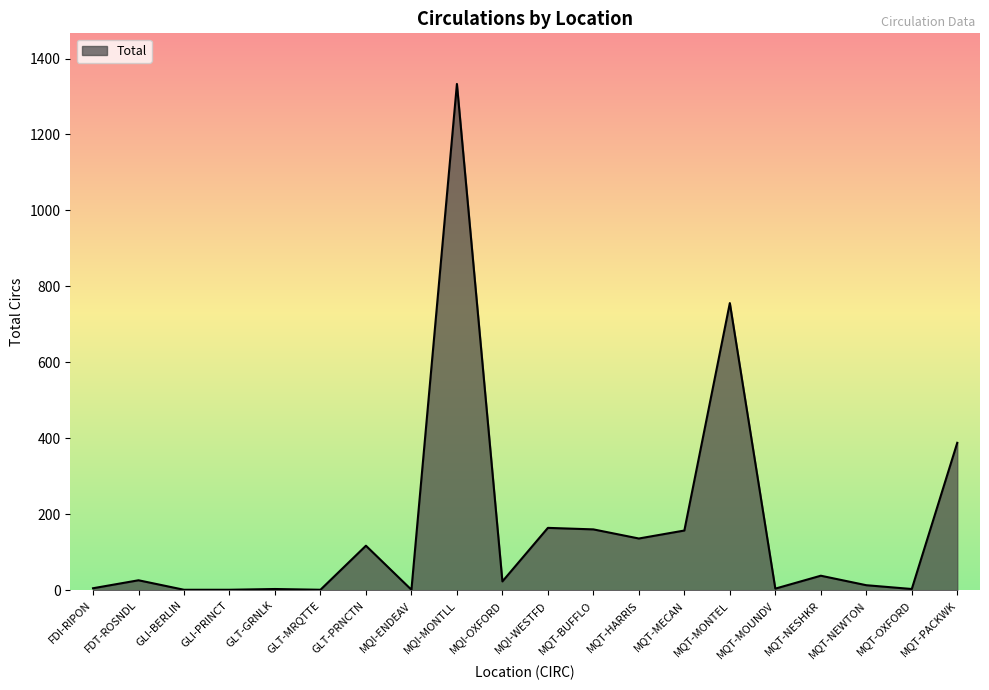

The chart shows a value of 1 at GLI-BERLIN. True or false?

True